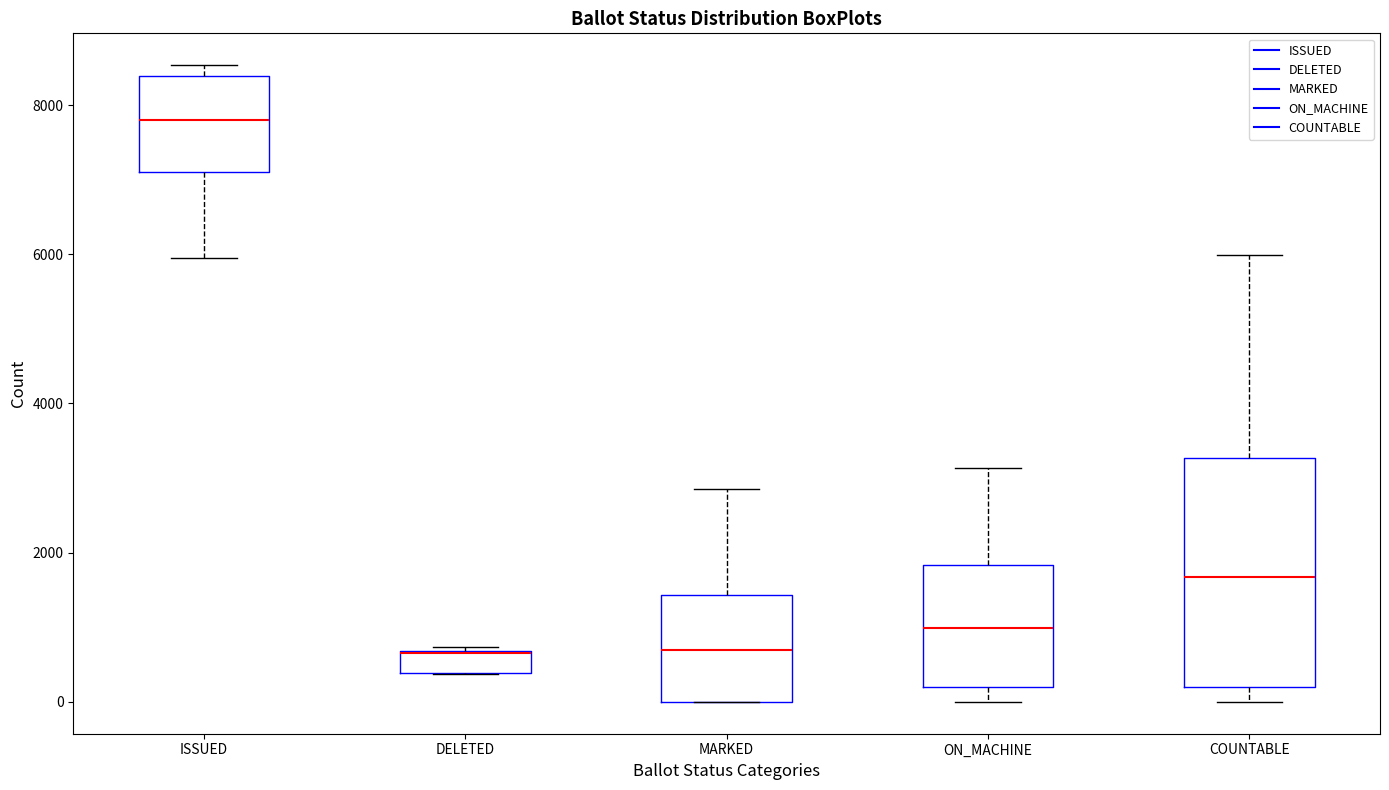

Where is the lower edge of the box for MARKED on the y-axis? The values are not printed on the chart, so give them approximately, as read against the axis.

0